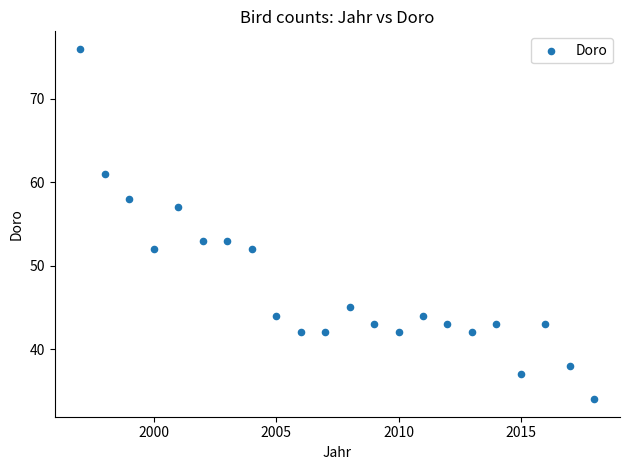

What is the range of X values (max minus min)?

21